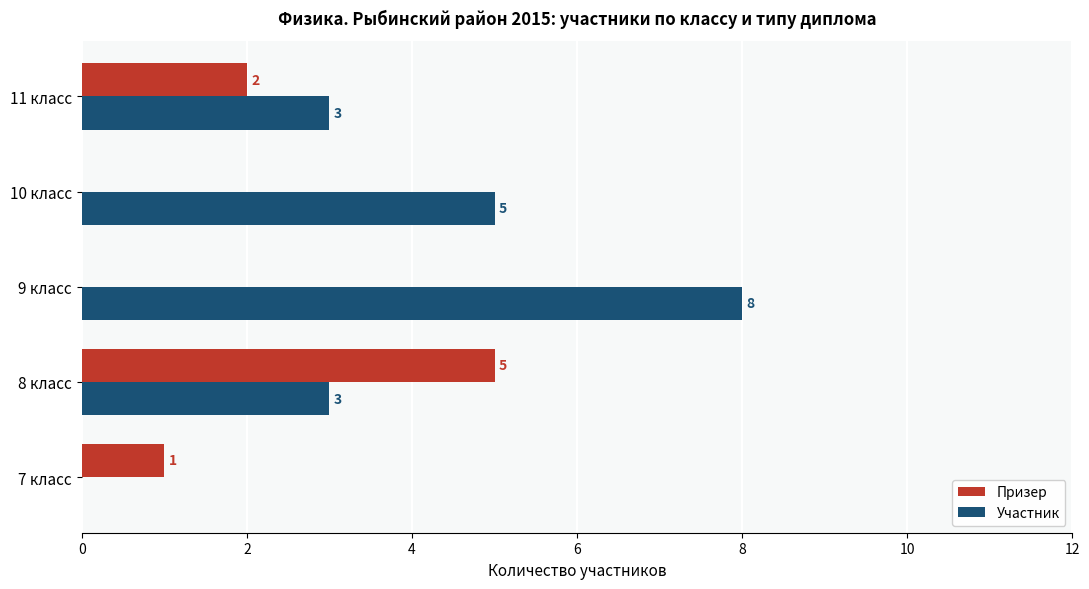

What is the sum of all Участник values?

19